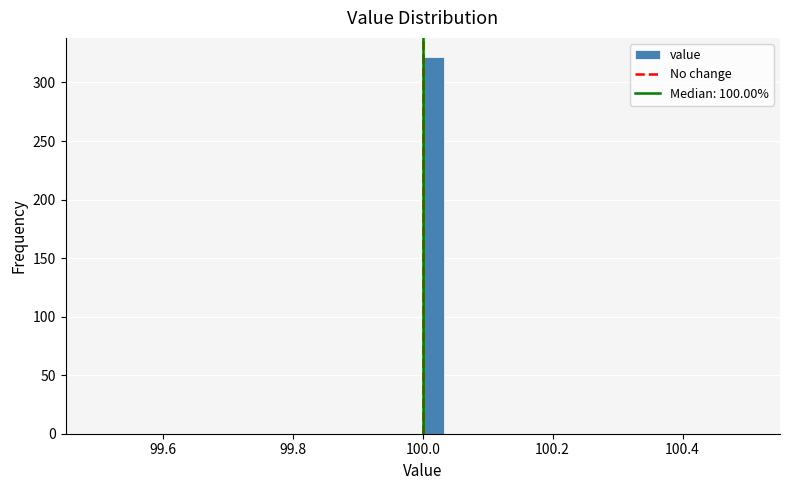

Read against the x-axis, roughly where is the centre of the tallest bar?

100.02